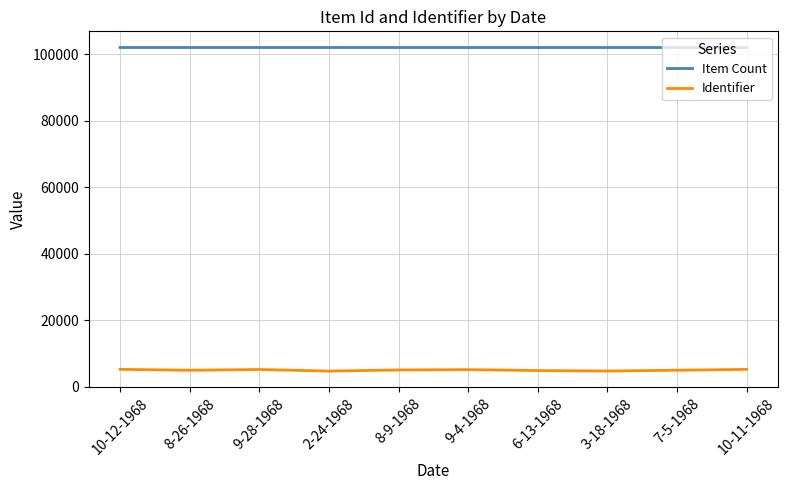

What is the average value of the Identifier series?

5014